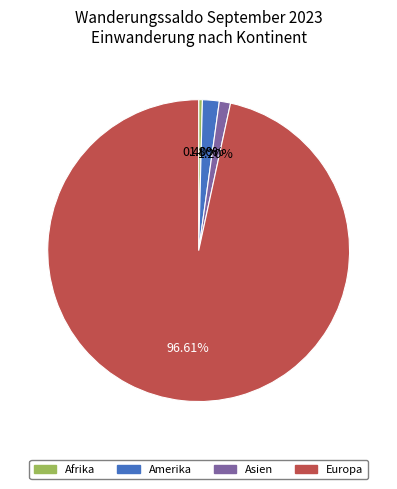

Is there any slice that represents more than half of the pie?

Yes